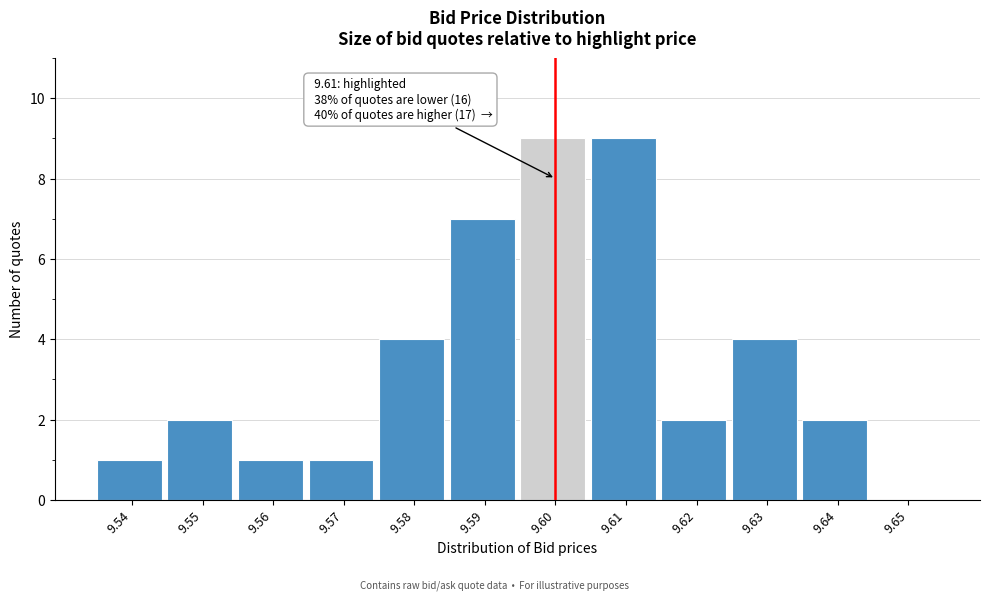

Reading left to right, extract all data points from this chart.

9.54=1	9.55=2	9.56=1	9.57=1	9.58=4	9.59=7	9.60=9	9.61=9	9.62=2	9.63=4	9.64=2	9.65=0